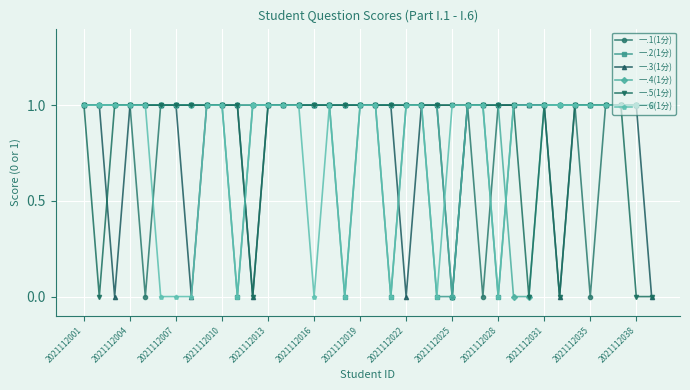

At how many categories does at least one series exceed 0?

38